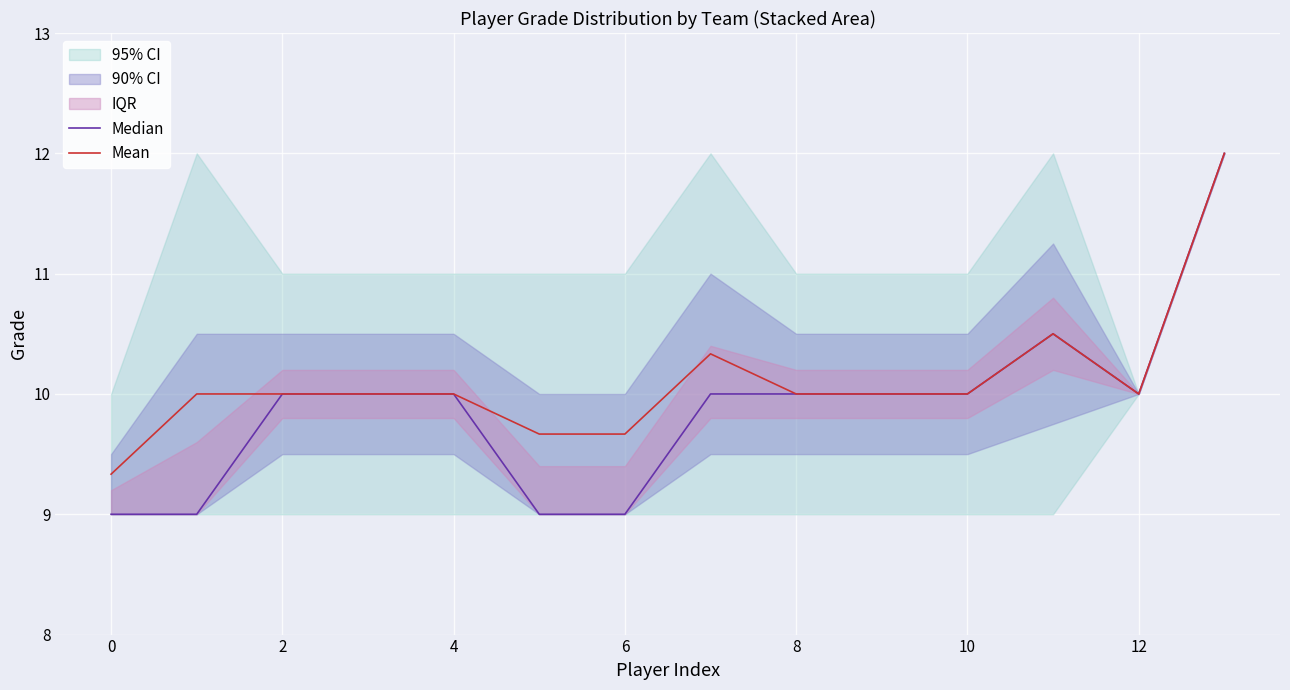

Which series has the widest spread of values?

Median